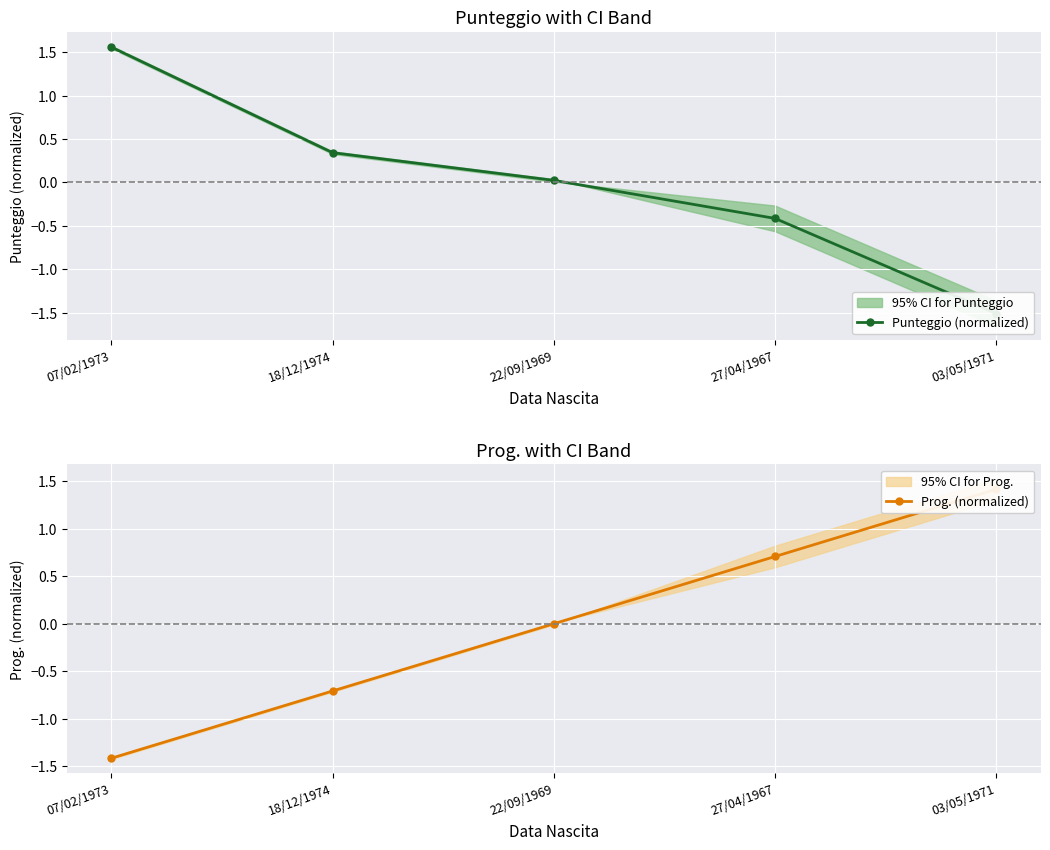

What is the label of the 1st point from the right?

03/05/1971